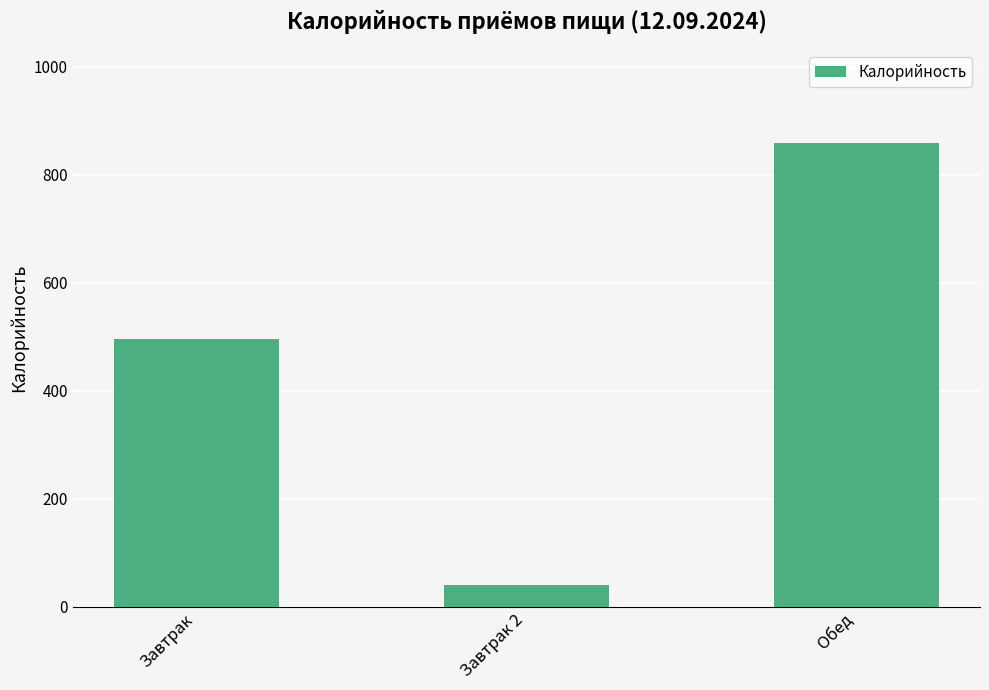

Rank the categories by value from highest to lowest.

Обед, Завтрак, Завтрак 2